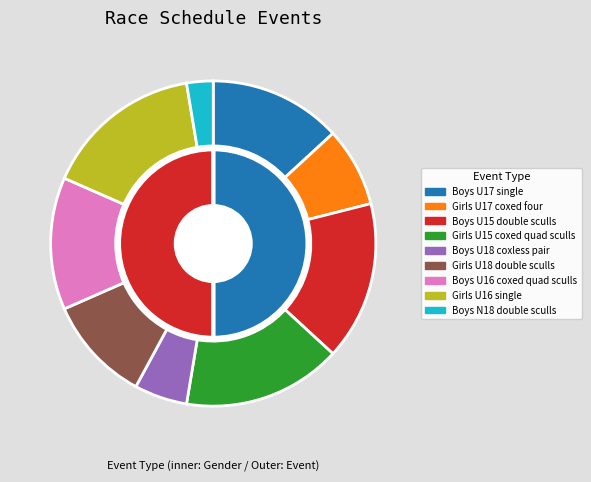

What percentage is NOT represented by Boys U16 coxed quad sculls?

86.8%